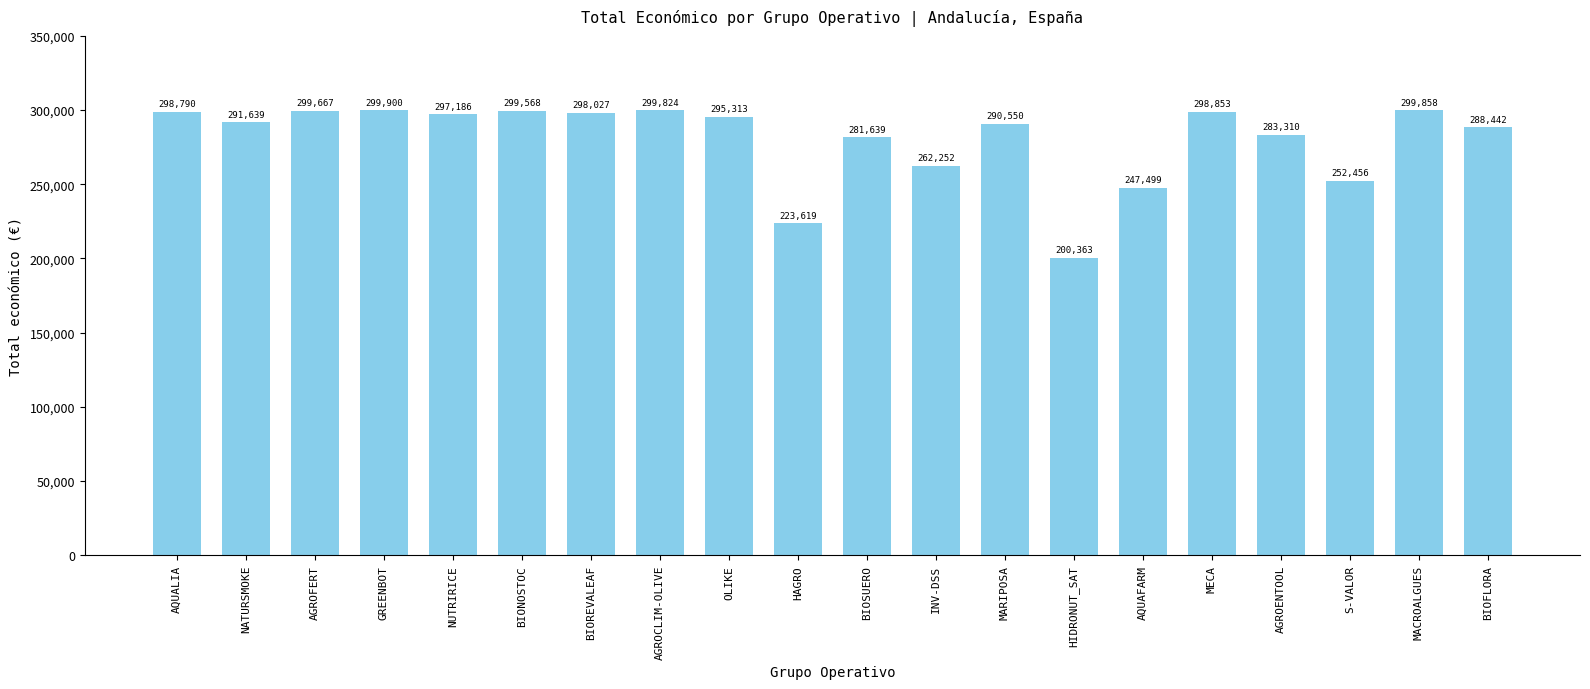

At which label is the value closest to 250131?

S-VALOR